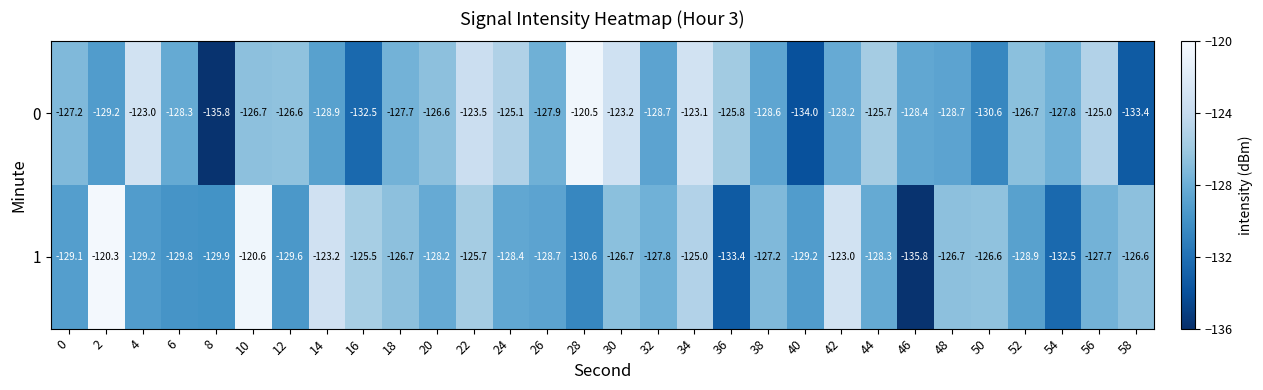

At which category is the sum across all series the highest?

10